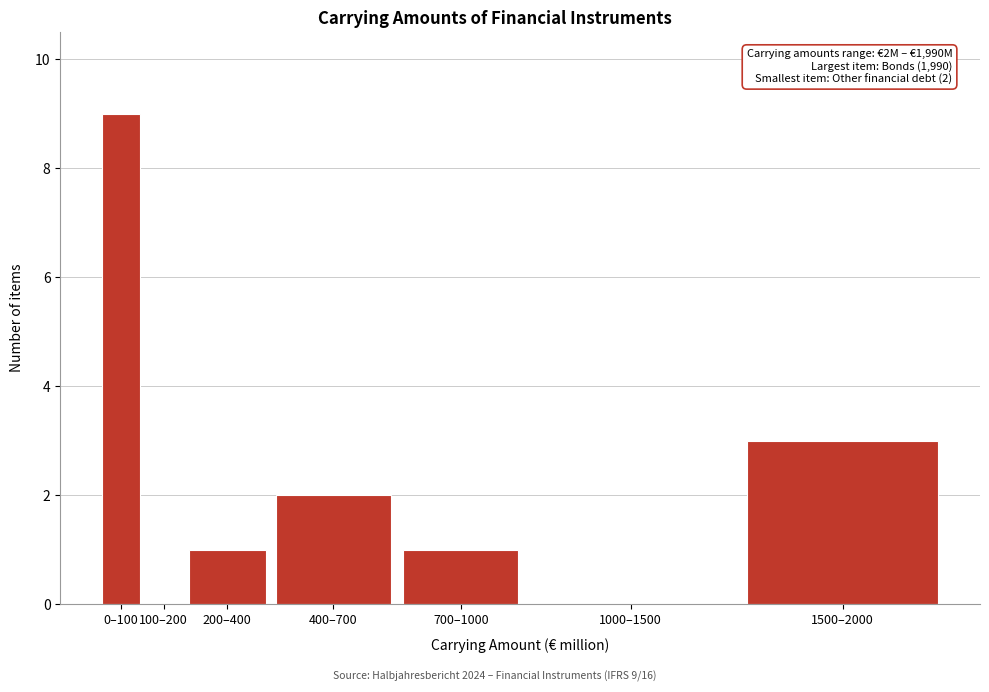

Reading left to right, list all the values displayed in this chart.

0–100=9	100–200=0	200–400=1	400–700=2	700–1000=1	1000–1500=0	1500–2000=3